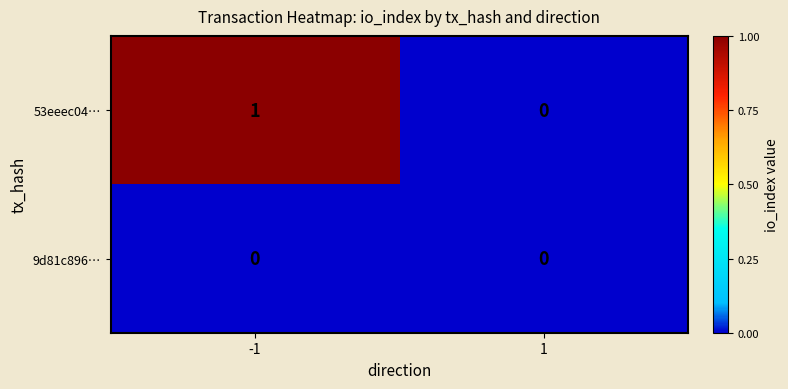

At -1, list the series in order from smallest to largest.

9d81c896…, 53eeec04…